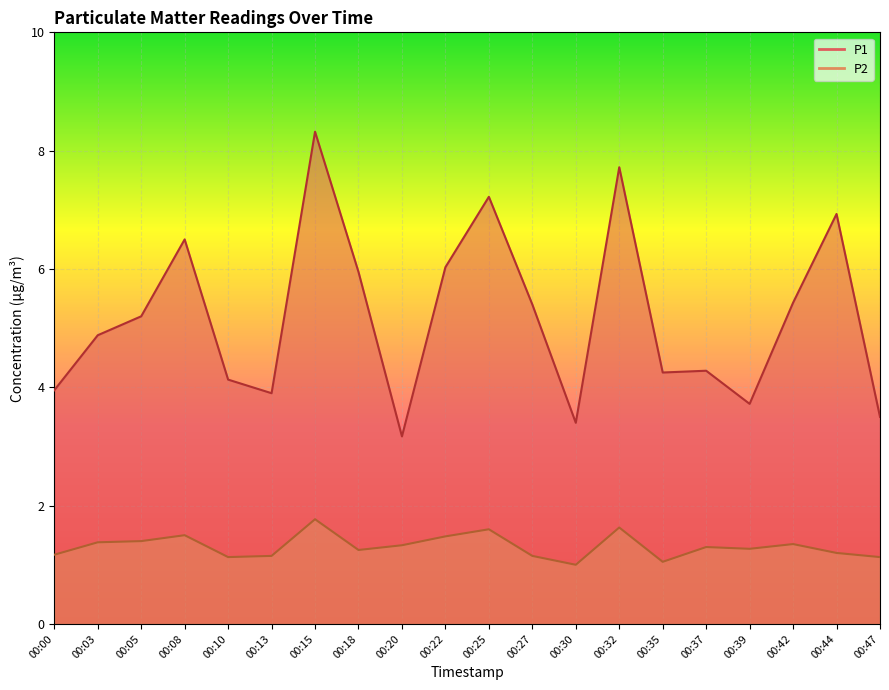

Is the value of P1 at 00:00 greater than the value of P2 at 00:18?

Yes